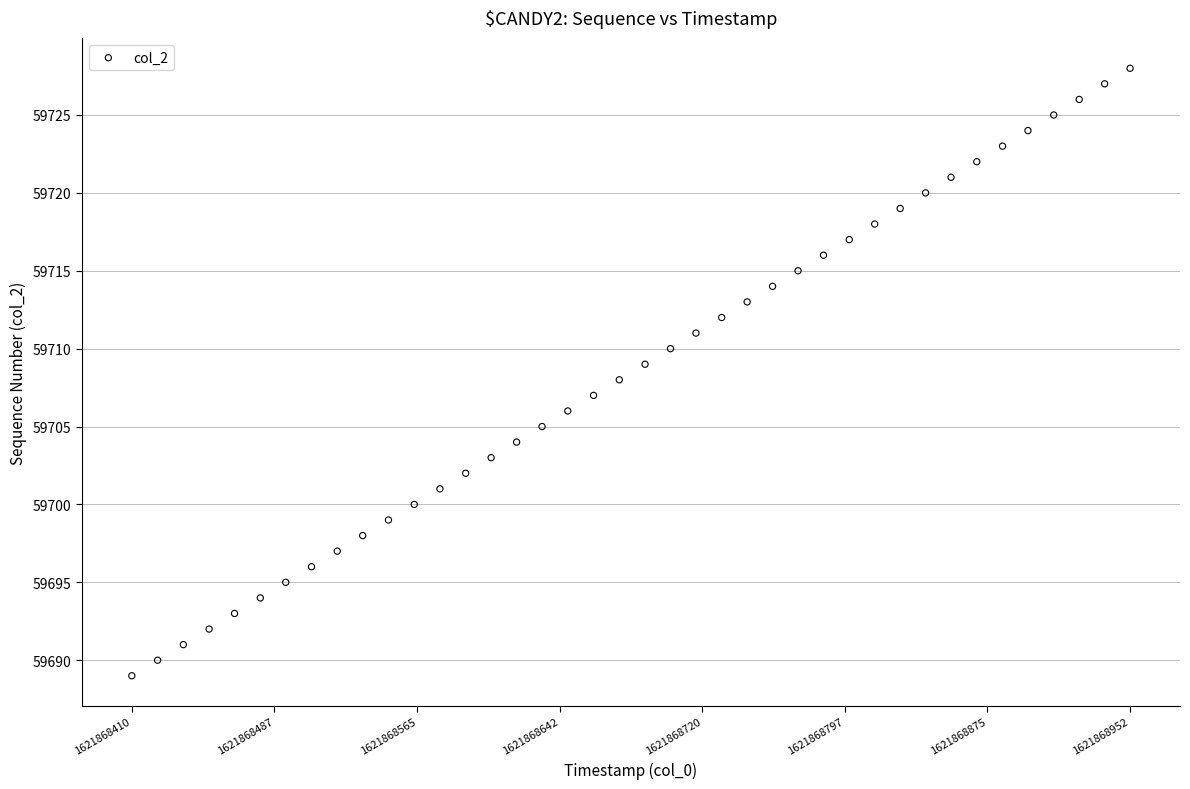

What is the range of Y values (max minus min)?

39